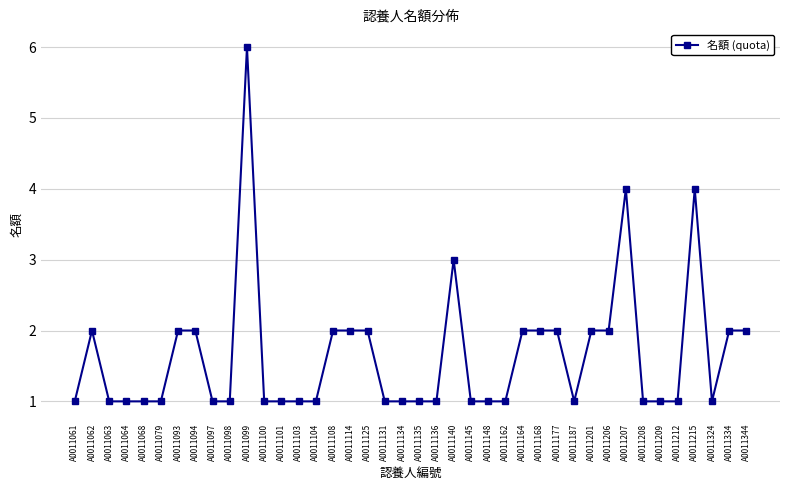

What is the value of the 39th point from the left?

2